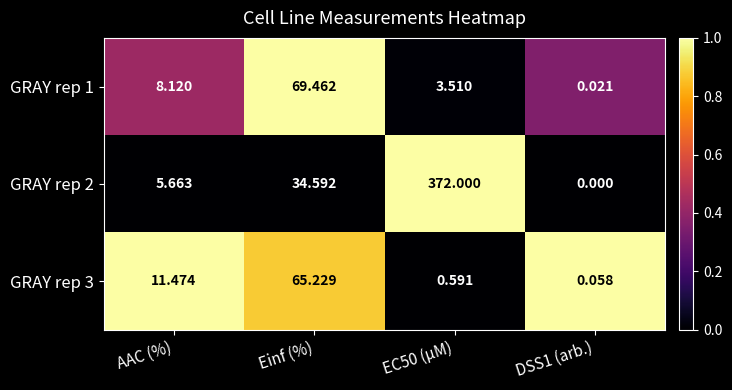

What is the total value across all series at Einf (%)?

169.3